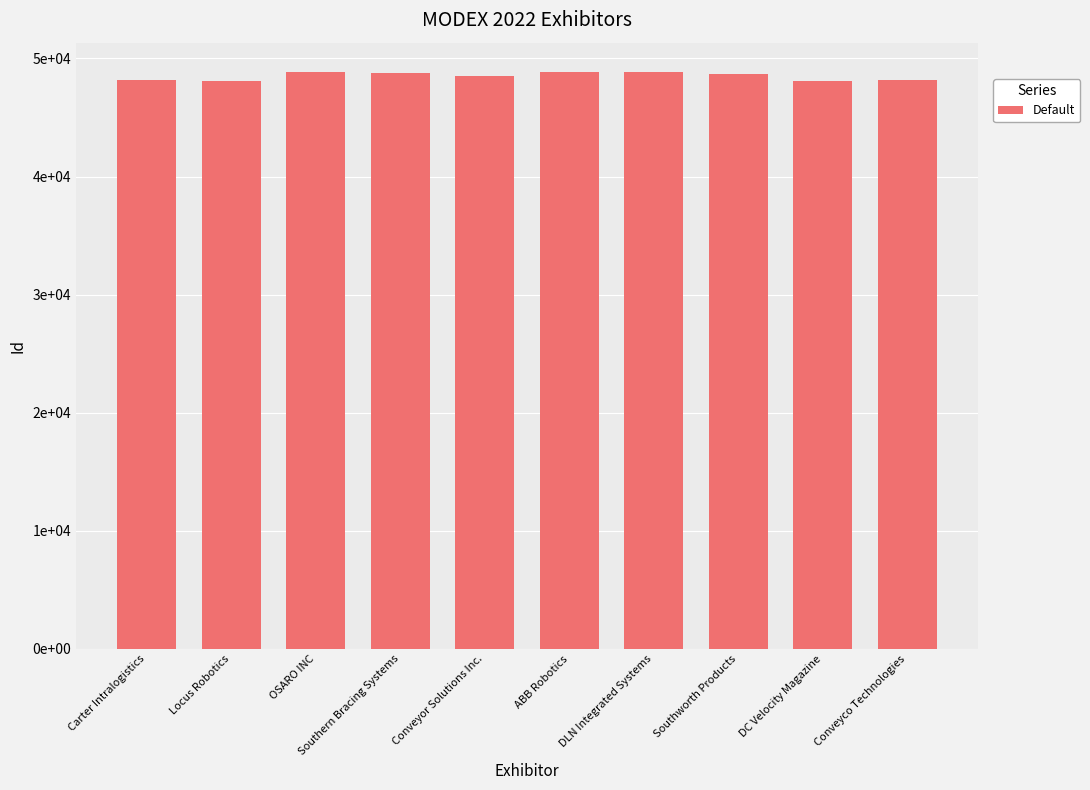

Where is the data nearest to the value 48482?

Conveyor Solutions Inc.